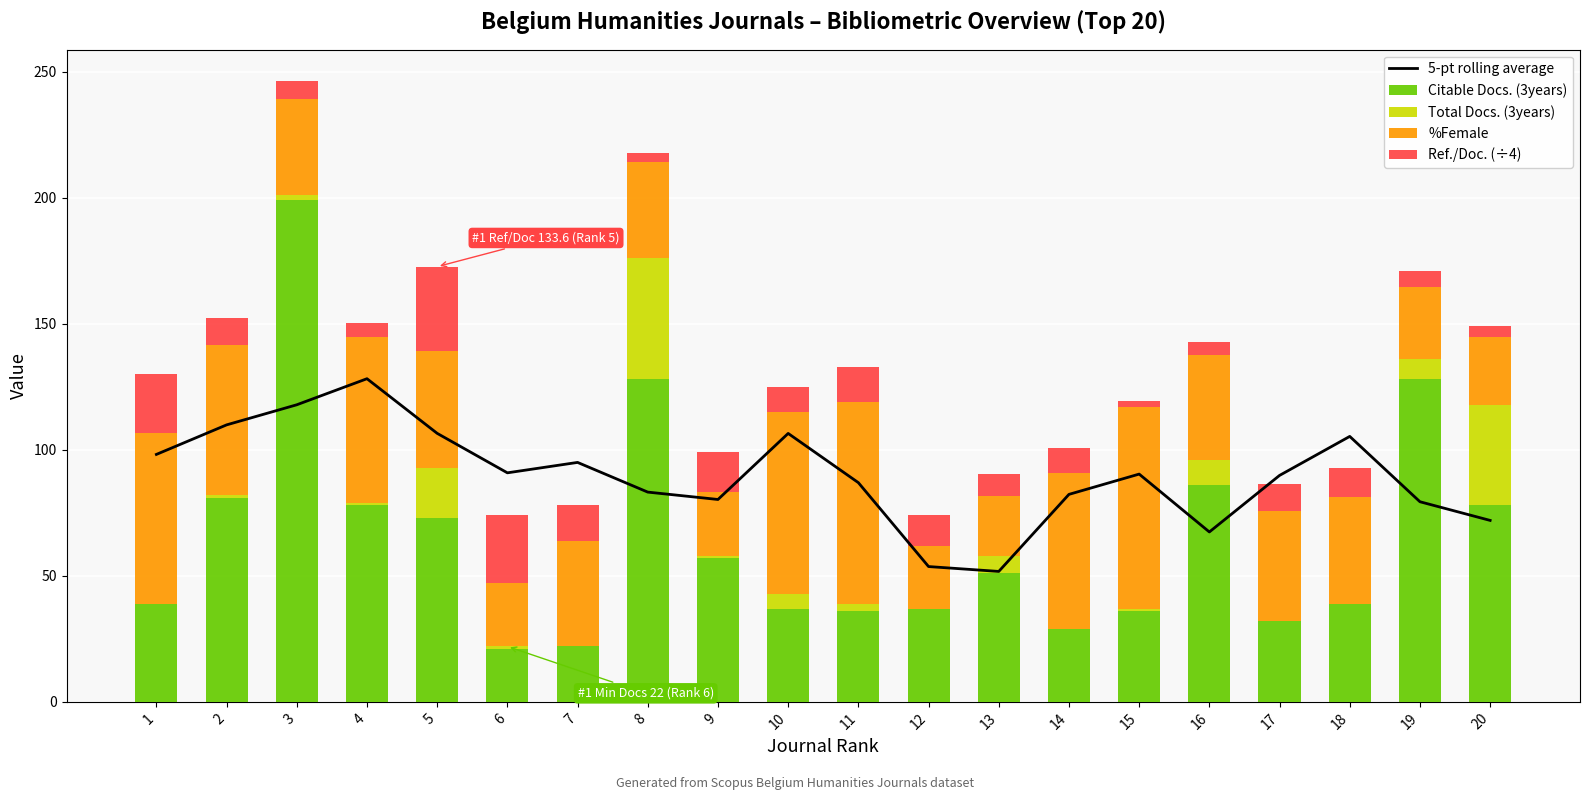

Is it true that Citable Docs. (3years) equals 124.7 at 5?

False